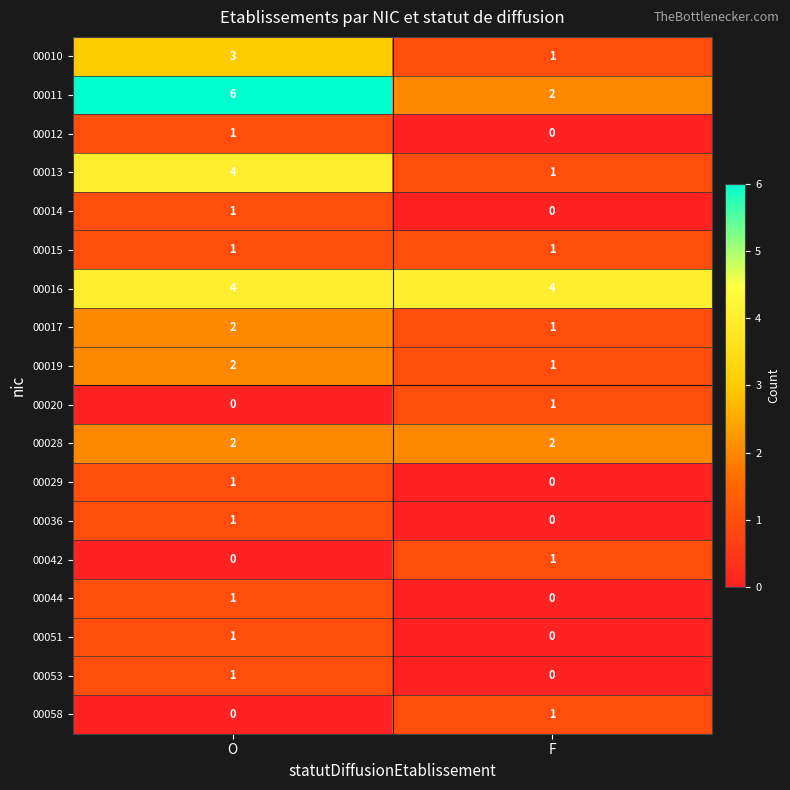

At which label is 00014 closest to 0?

F